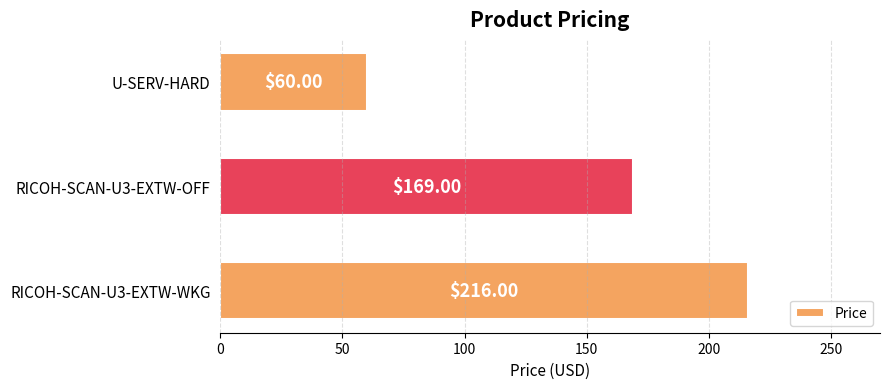

What is the difference between the maximum and minimum values?

156.0